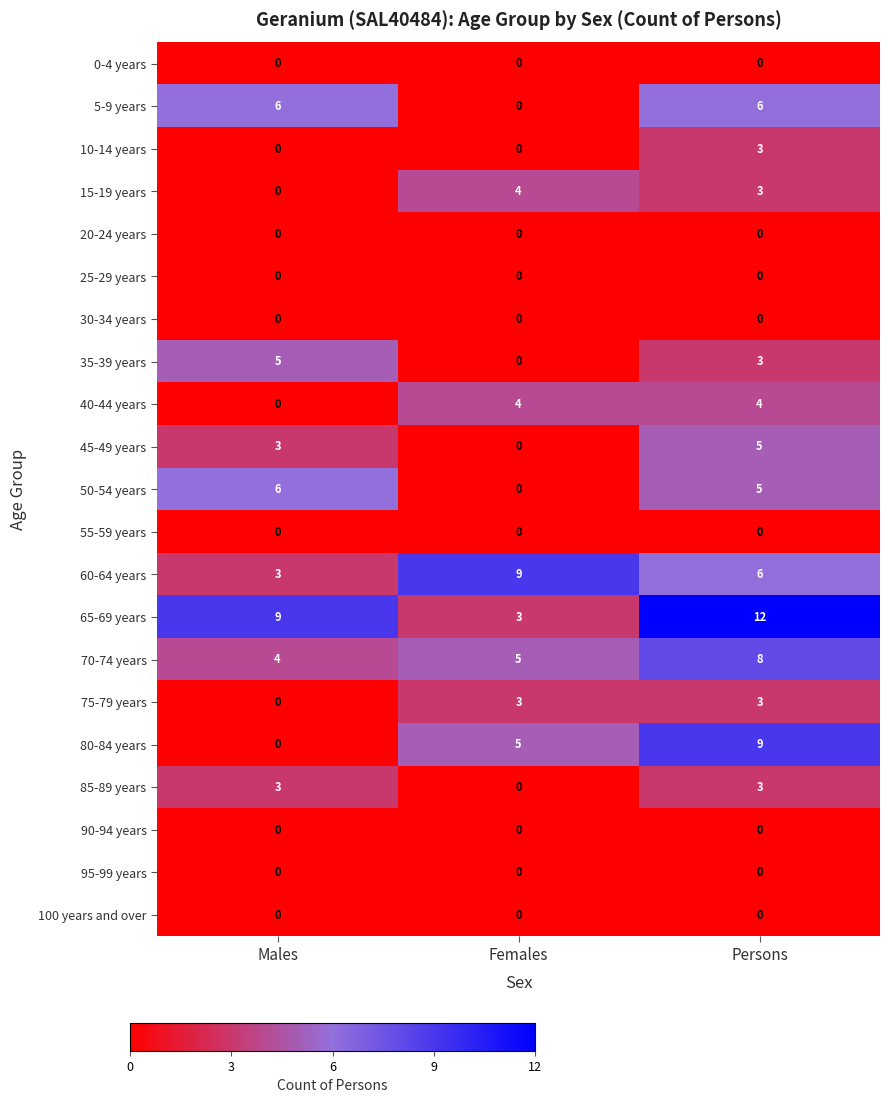

What is the maximum value for 50-54 years?

6